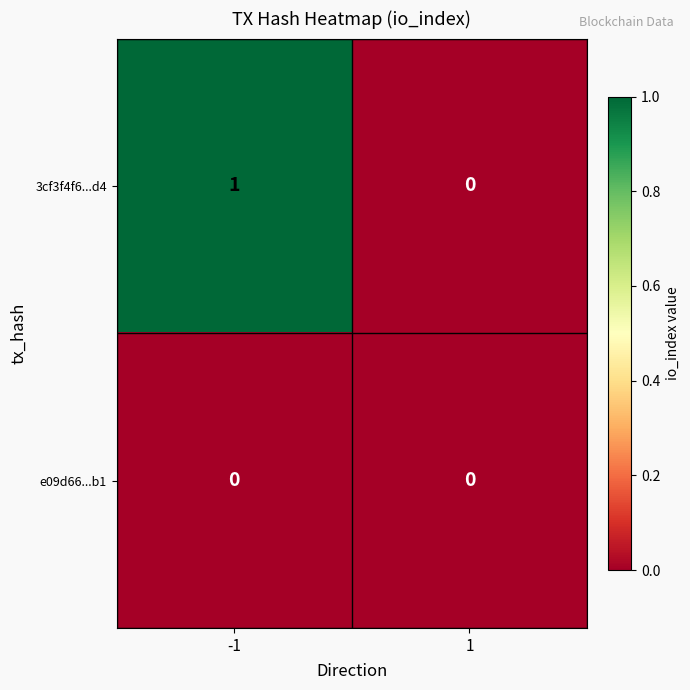

What is the difference between the highest and lowest values at -1?

1